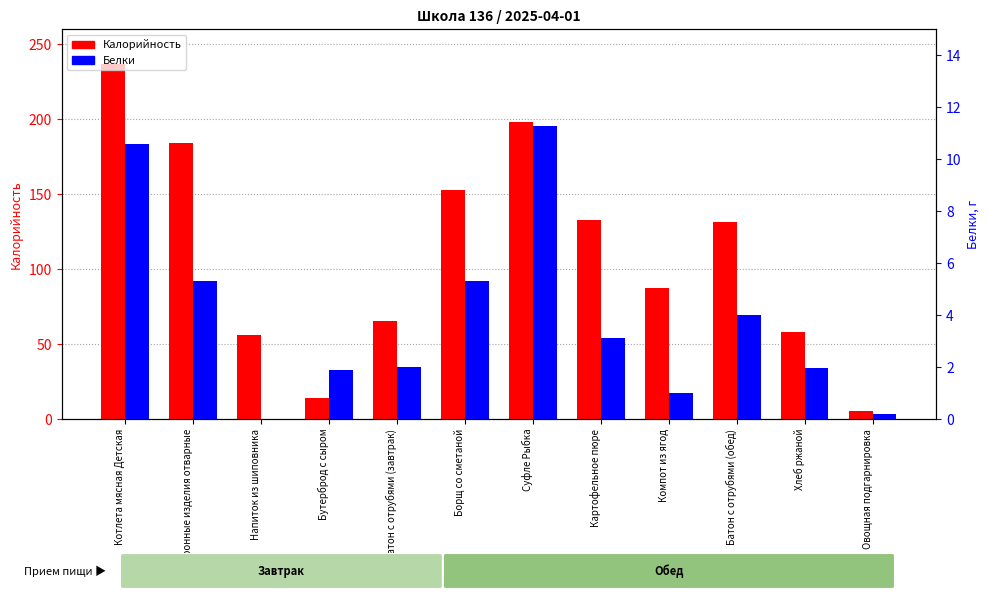

What is the maximum value shown in the chart?

237.0